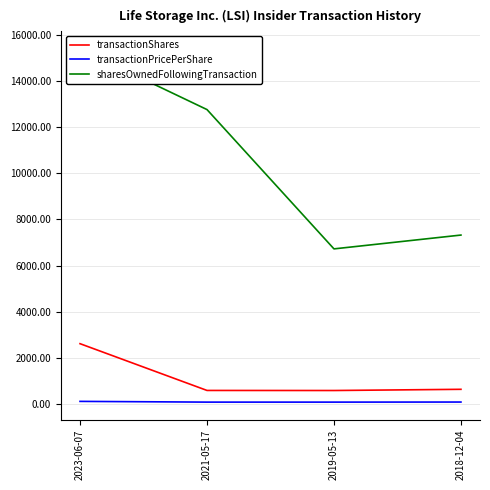

Where does the transactionShares series first go above 650?

2023-06-07